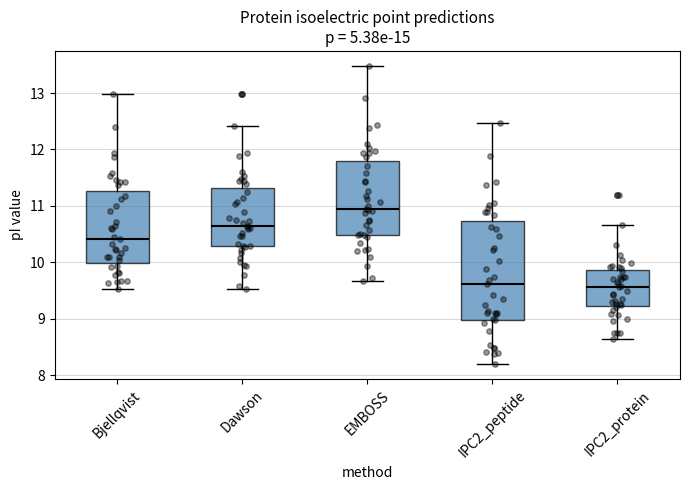

Reading left to right, read every box against the y-axis: the position of its median line, the range the box covers, and the ends of its whiskers. The values are not printed on the chart, so give them approximately, as read against the axis.

Bjellqvist: median 10.4, box 10.0 to 11.3, whiskers 9.5 to 13.0
Dawson: median 10.6, box 10.3 to 11.3, whiskers 9.5 to 12.4
EMBOSS: median 11.0, box 10.5 to 11.8, whiskers 9.7 to 13.5
IPC2_peptide: median 9.6, box 9.0 to 10.7, whiskers 8.2 to 12.5
IPC2_protein: median 9.6, box 9.2 to 9.9, whiskers 8.6 to 10.7